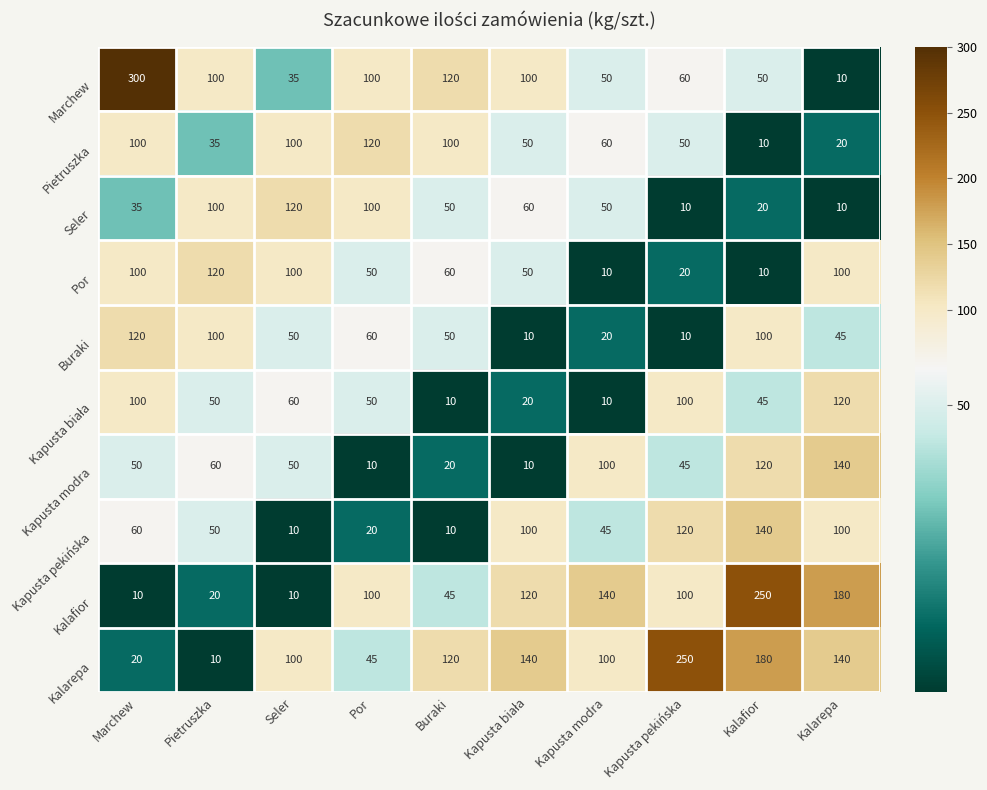

True or false: Pietruszka has a value of 46 at Pietruszka.

False